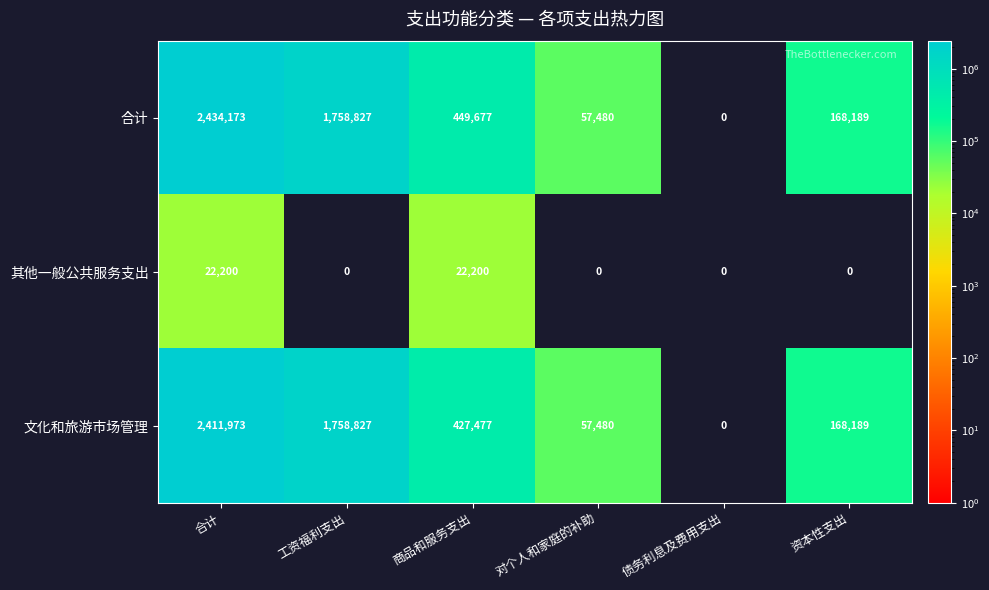

List the series in order of their peak value, lowest first.

其他一般公共服务支出, 文化和旅游市场管理, 合计